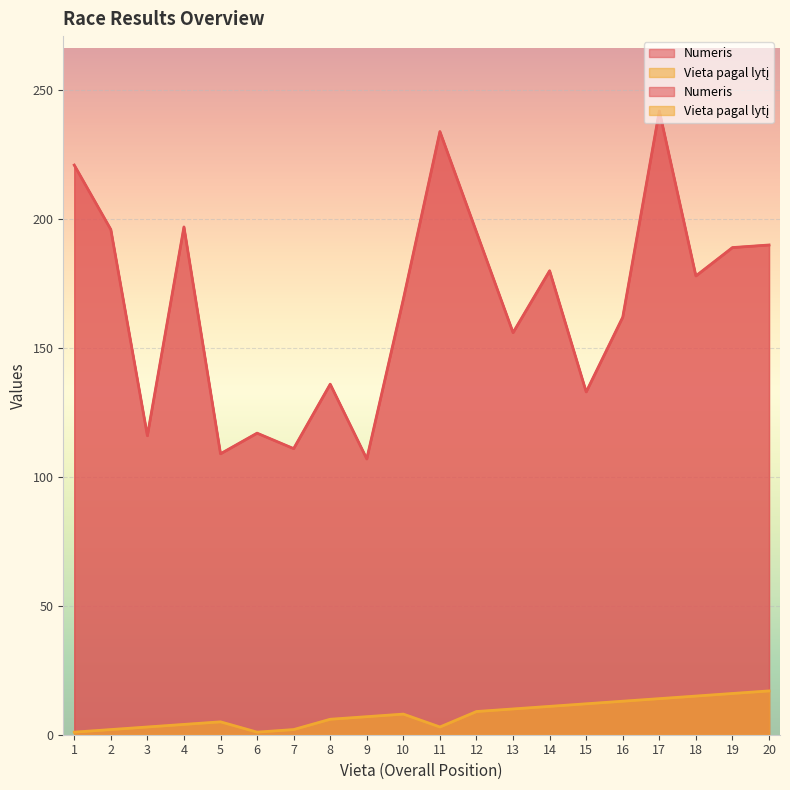

Which category has the highest value in the Numeris series?

17